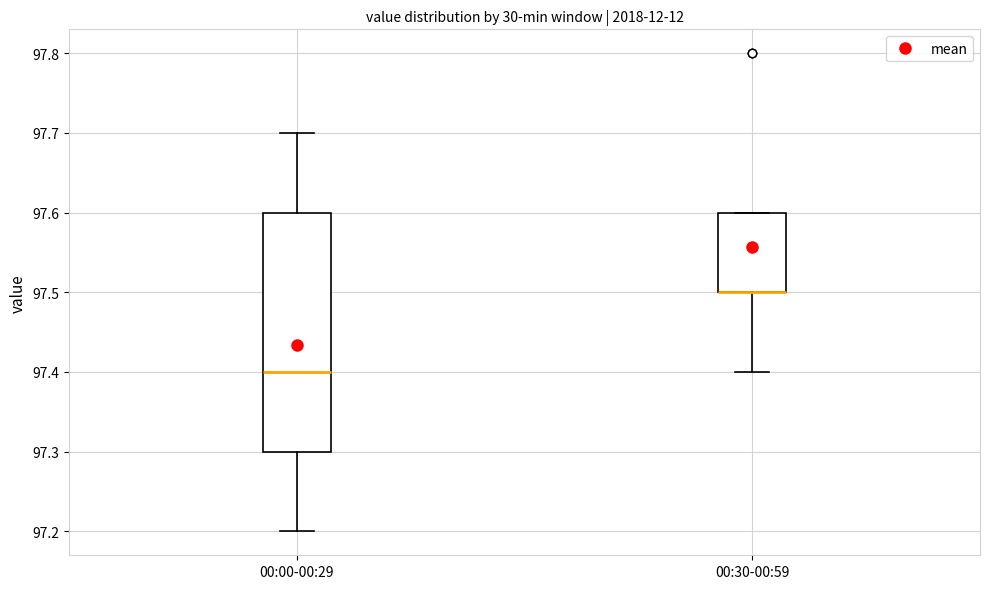

Reading left to right, read every box against the y-axis: the position of its median line, the range the box covers, and the ends of its whiskers. The values are not printed on the chart, so give them approximately, as read against the axis.

00:00-00:29: median 97.4, box 97.3 to 97.6, whiskers 97.2 to 97.7
00:30-00:59: median 97.5 (drawn on the box's lower edge), box 97.5 to 97.6, whiskers 97.4 to 97.6